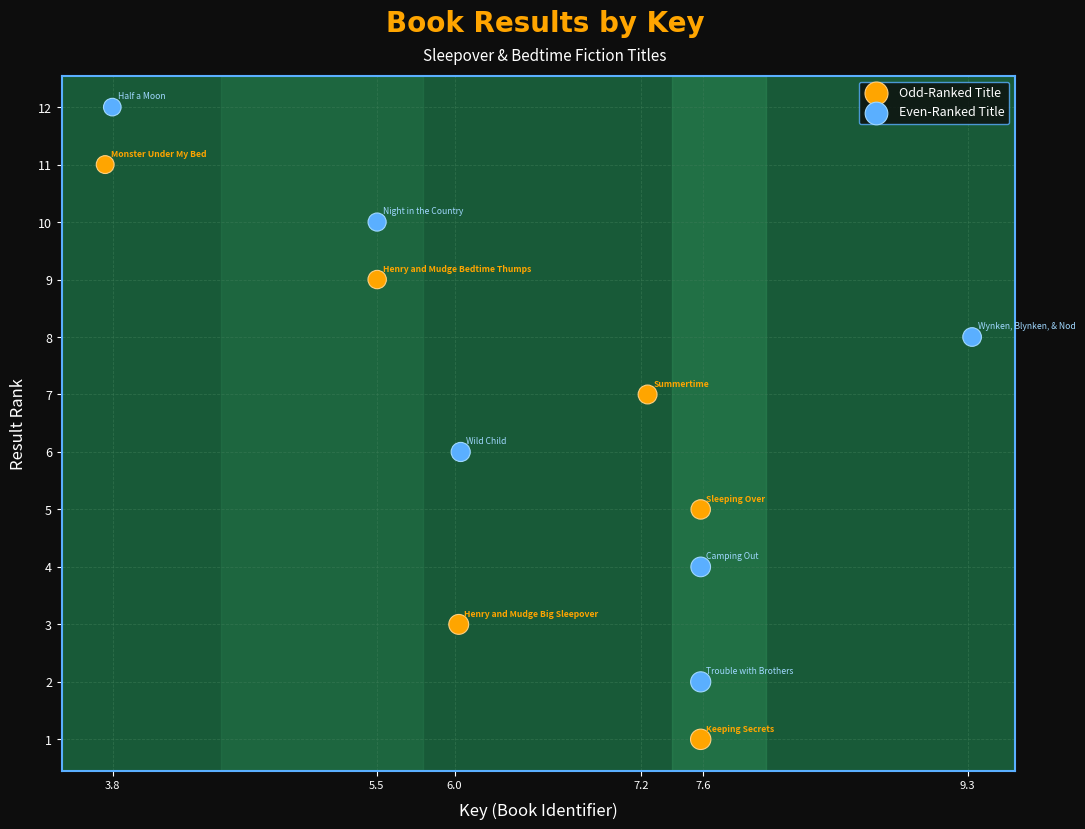

Which series reaches the maximum Y coordinate?

Even-Ranked Title